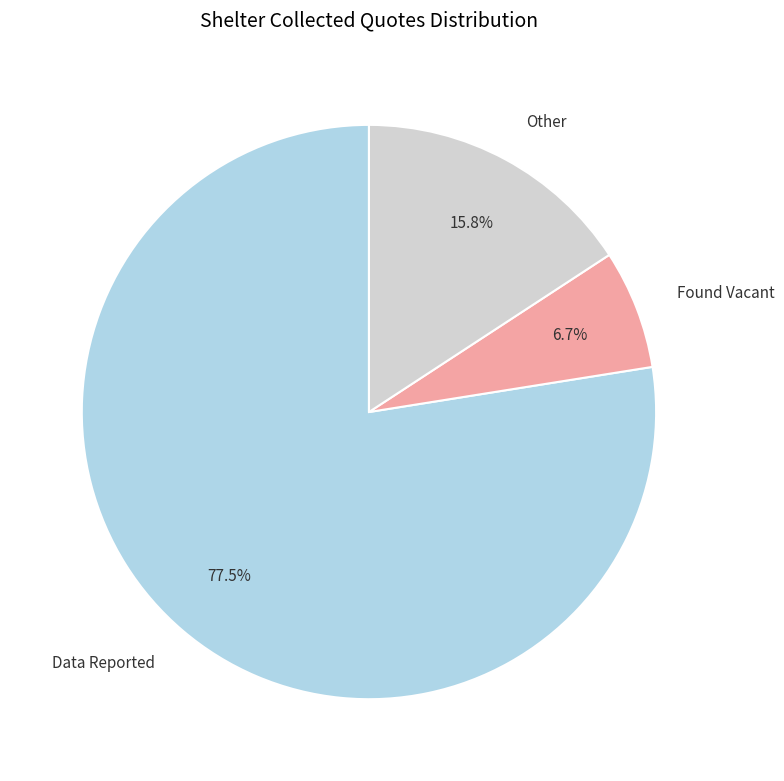

Which slice is the smallest?

Found Vacant